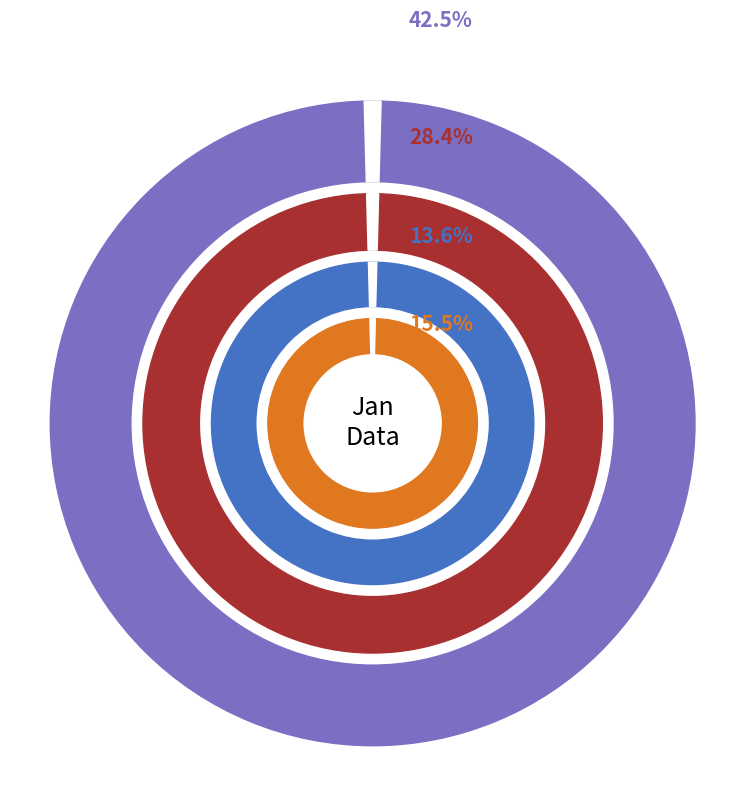

To the nearest percent, what is the combined percentage of pct55 and pct65?

8%